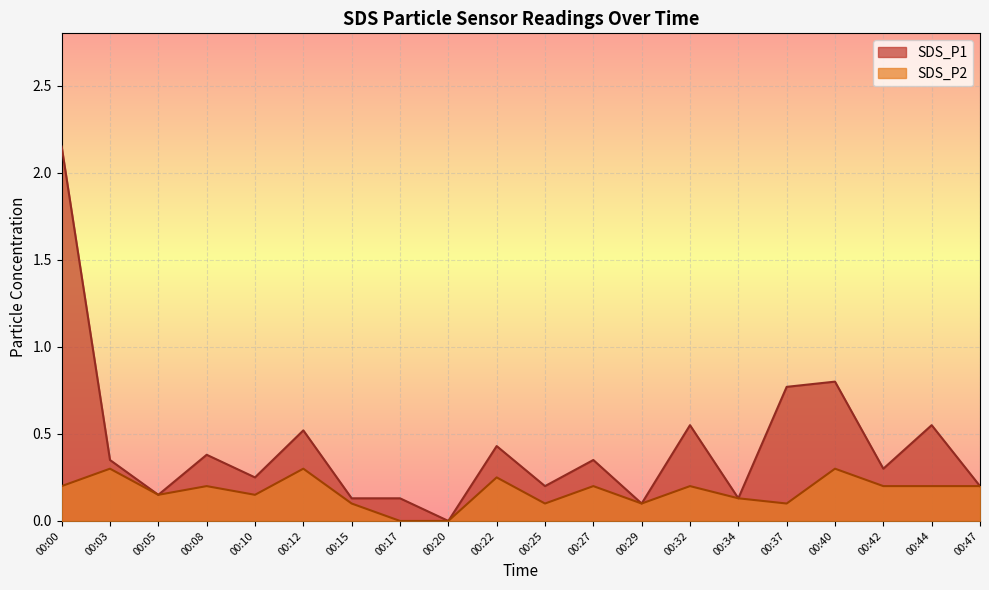

Which series has the largest range (max minus min)?

SDS_P1